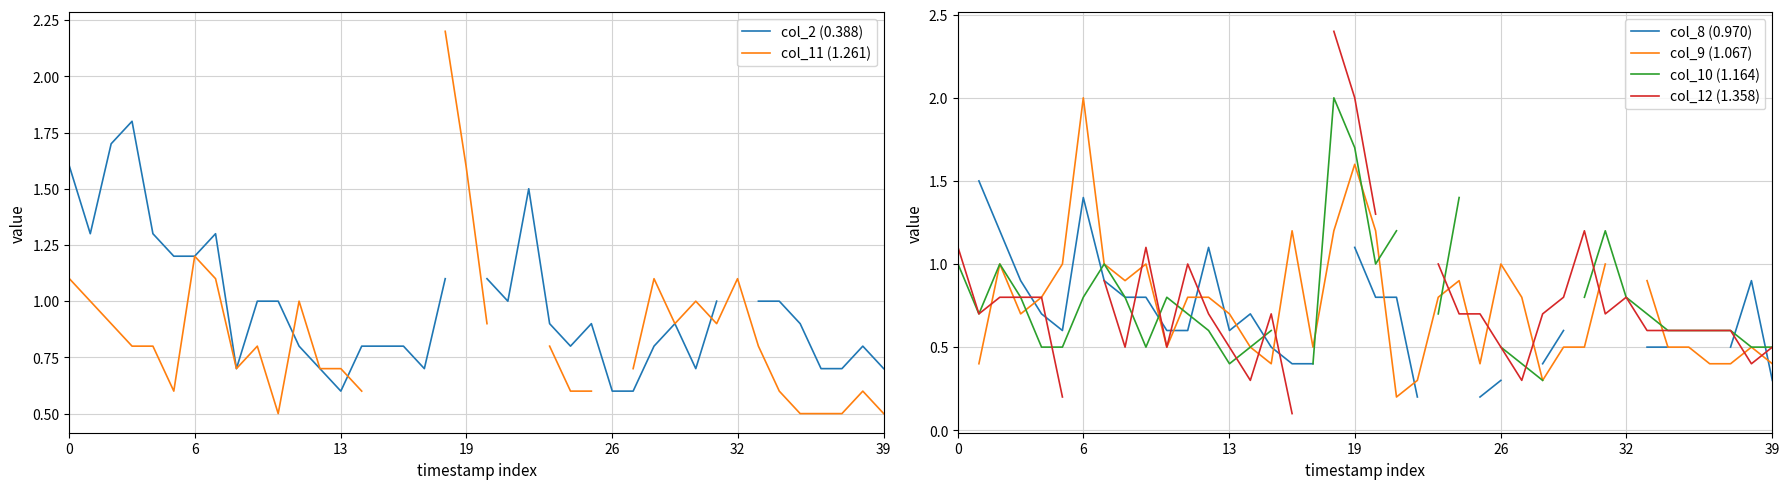

True or false: col_8 (0.970) has a value of 0.8 at 9.

True